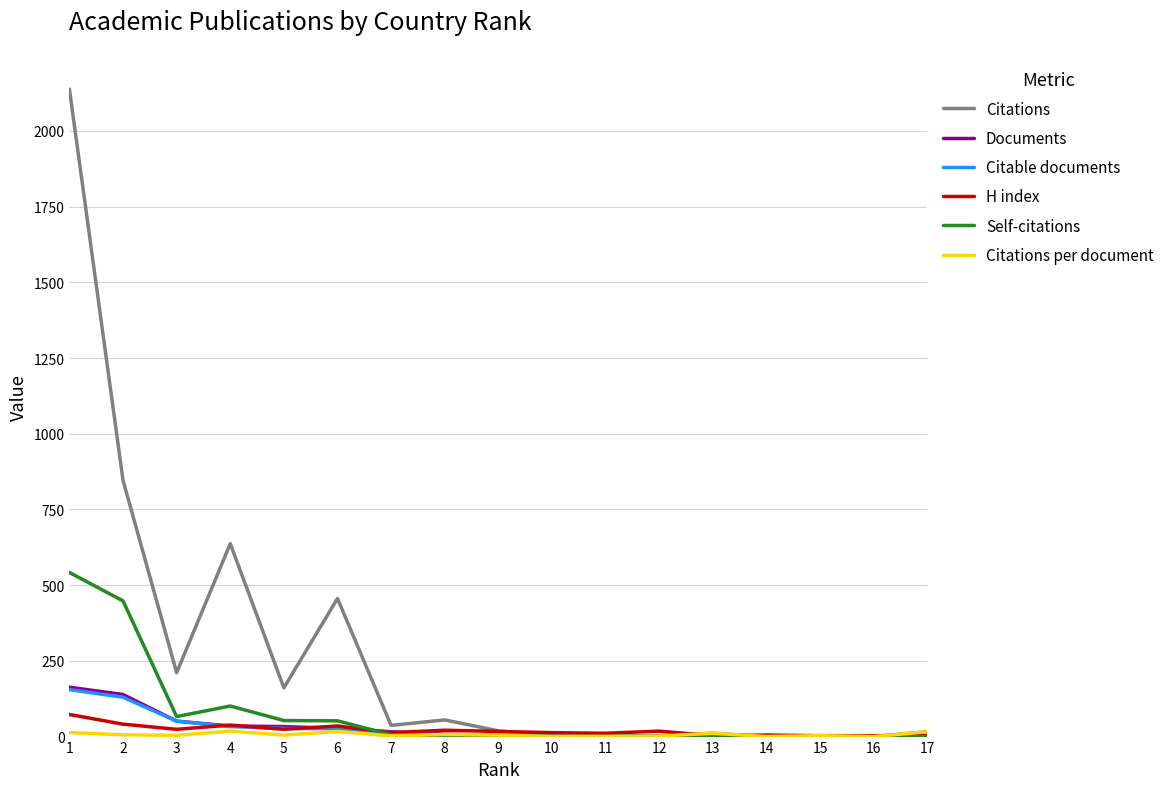

Which series has the largest total across all categories?

Citations